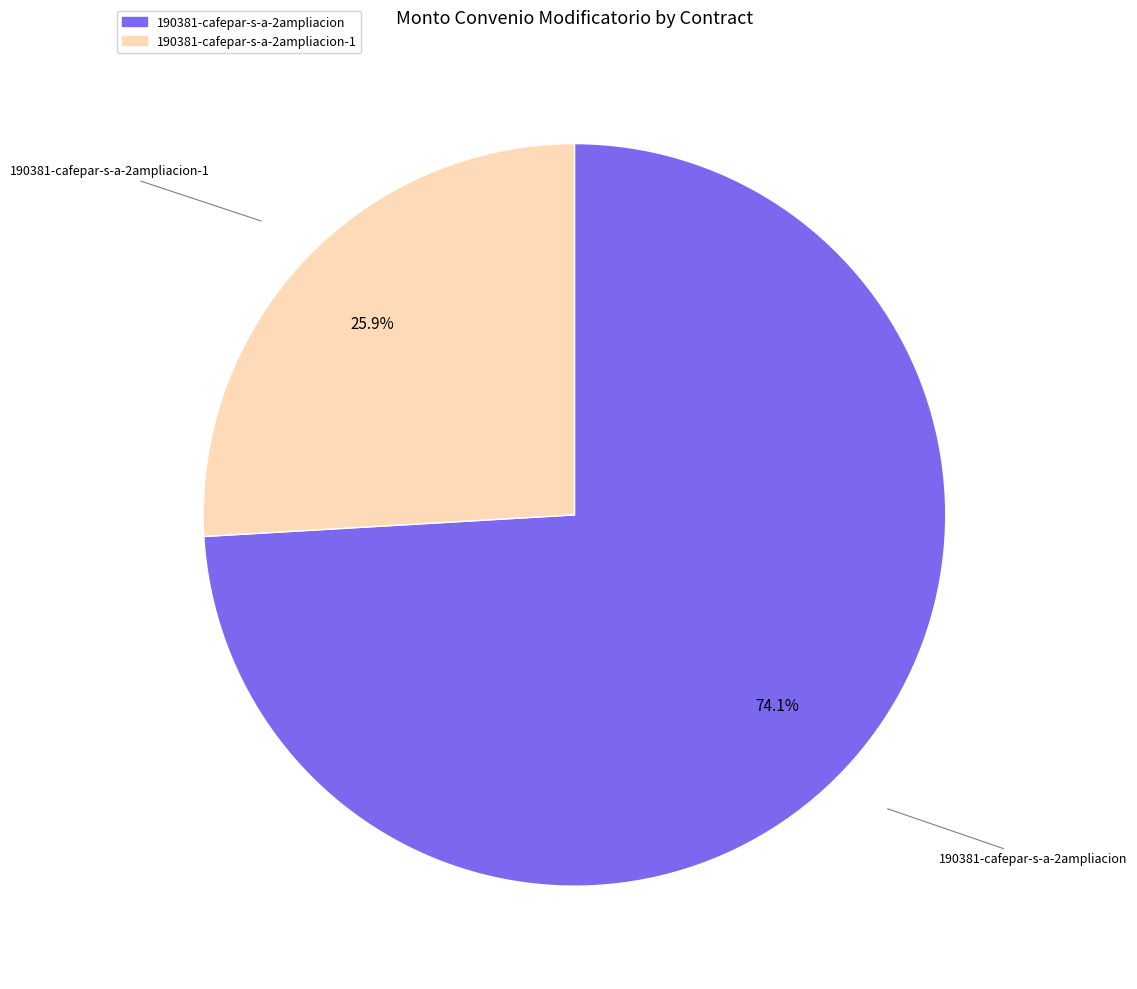

Is it true that 190381-cafepar-s-a-2ampliacion is 63% of the pie?

False